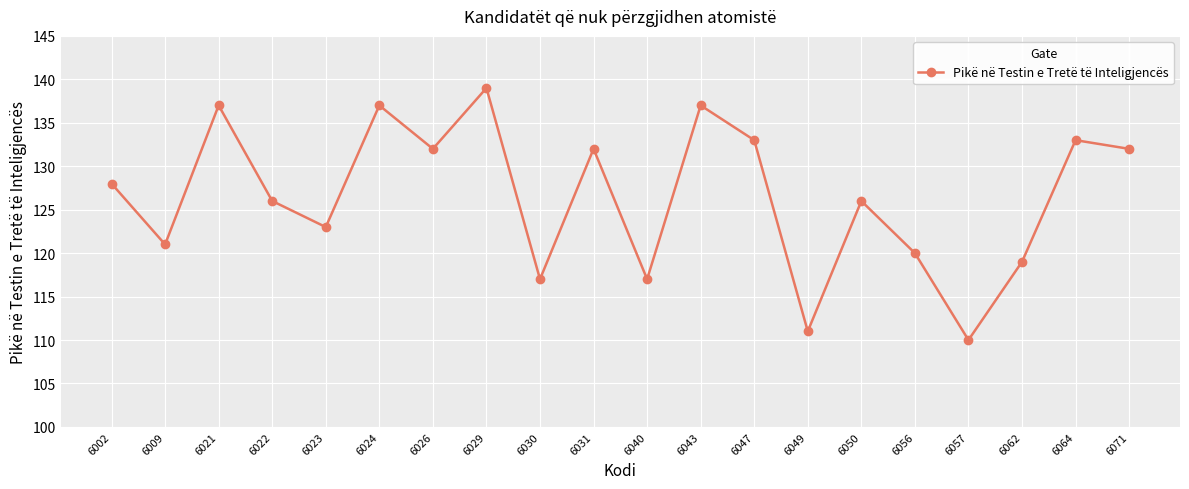

What is the value of the 3rd point from the left?

137